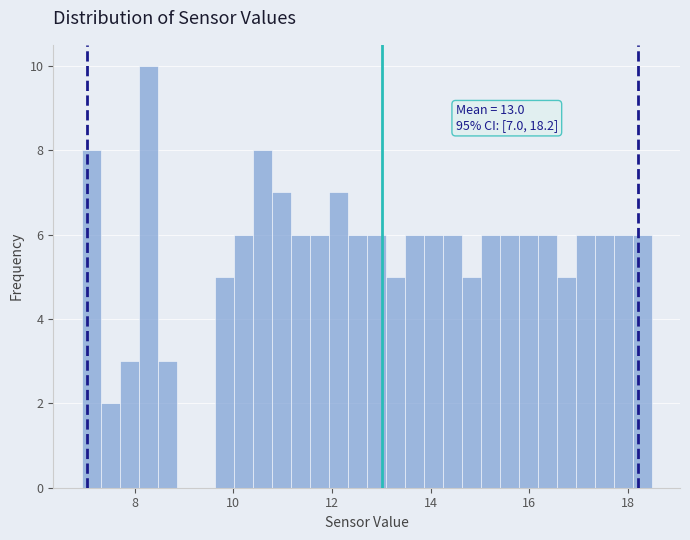

Around what value on the x-axis is the tallest bar? Give the approximate position of its centre, as read against the axis.

8.2